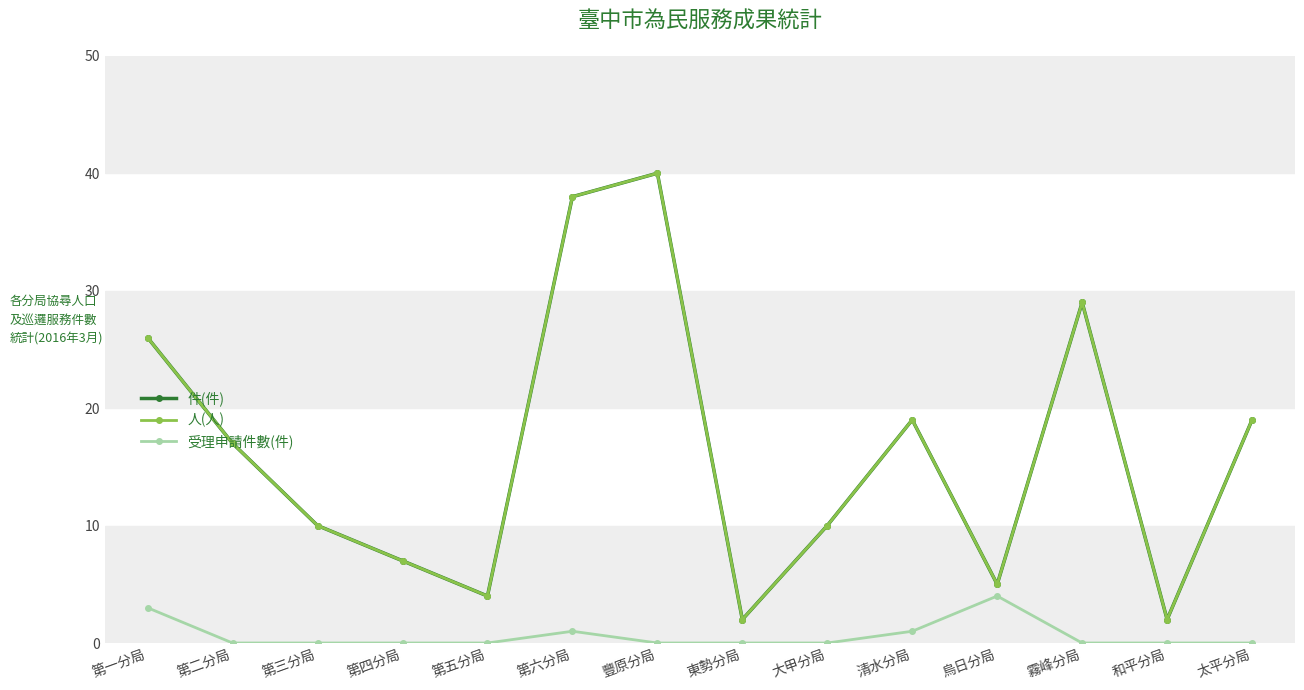

Does the chart have visible grid lines?

No